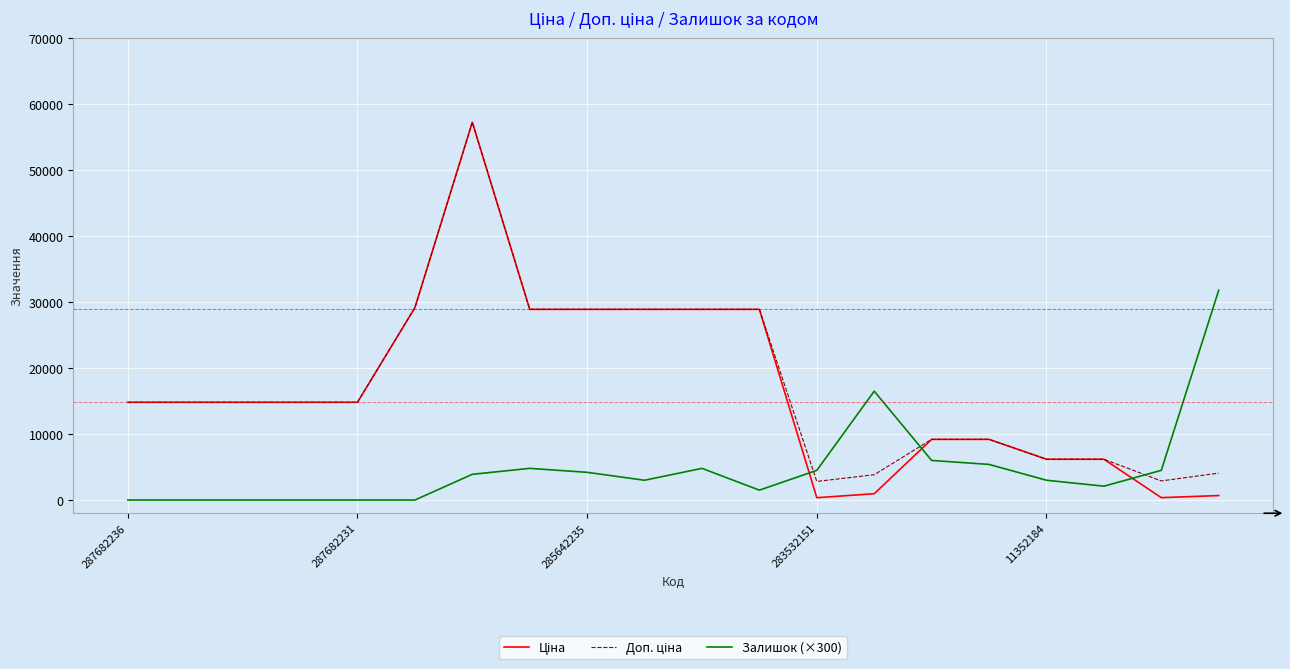

What is the greatest value displayed?

57258.0